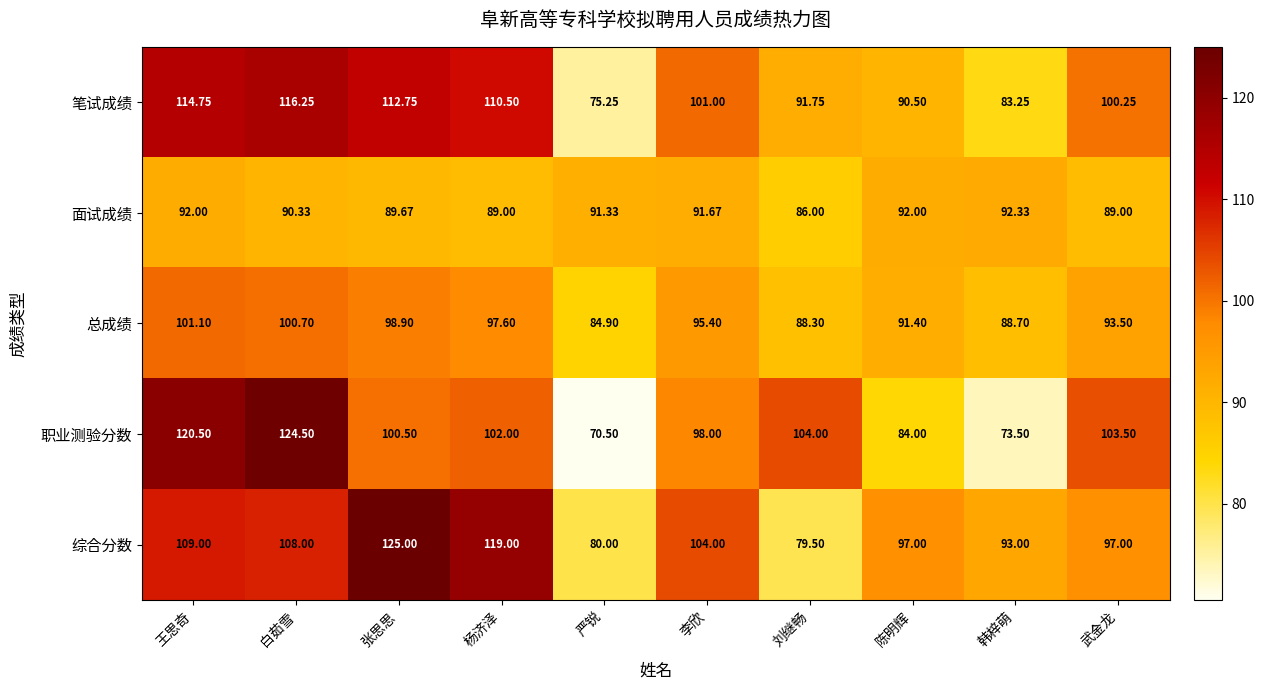

At which category is the sum across all series the highest?

白茹雪